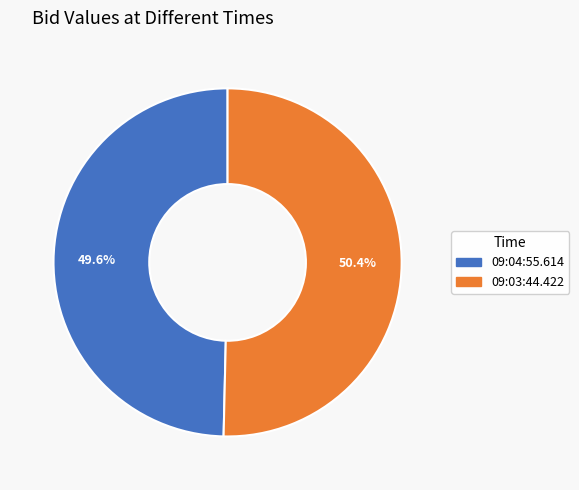

Rank the categories by value from lowest to highest.

09:04:55.614, 09:03:44.422